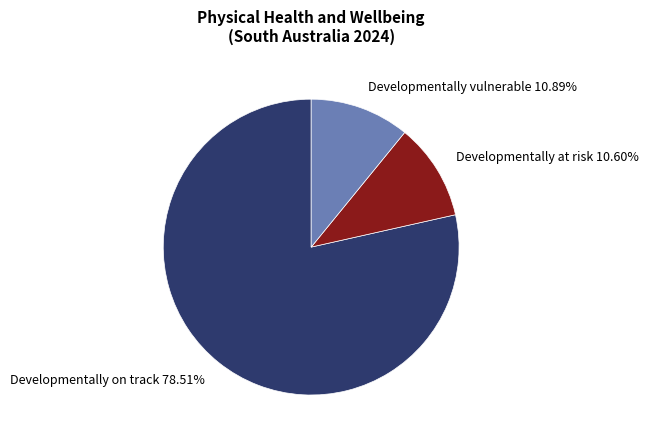

To the nearest percent, what is the average slice percentage?

33%